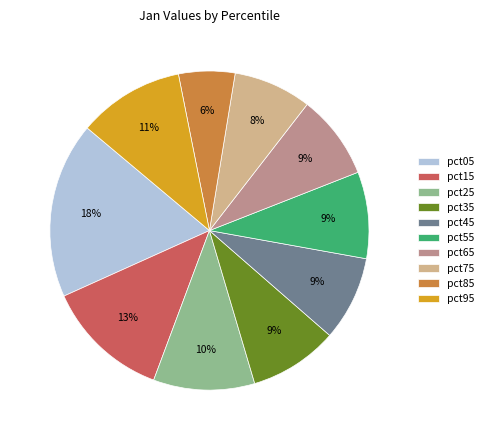

To the nearest percent, what portion does pct35 represent?

9%